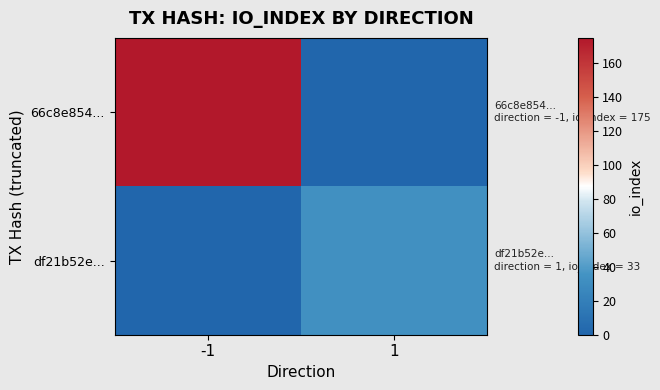

At which category is the sum across all series the highest?

-1